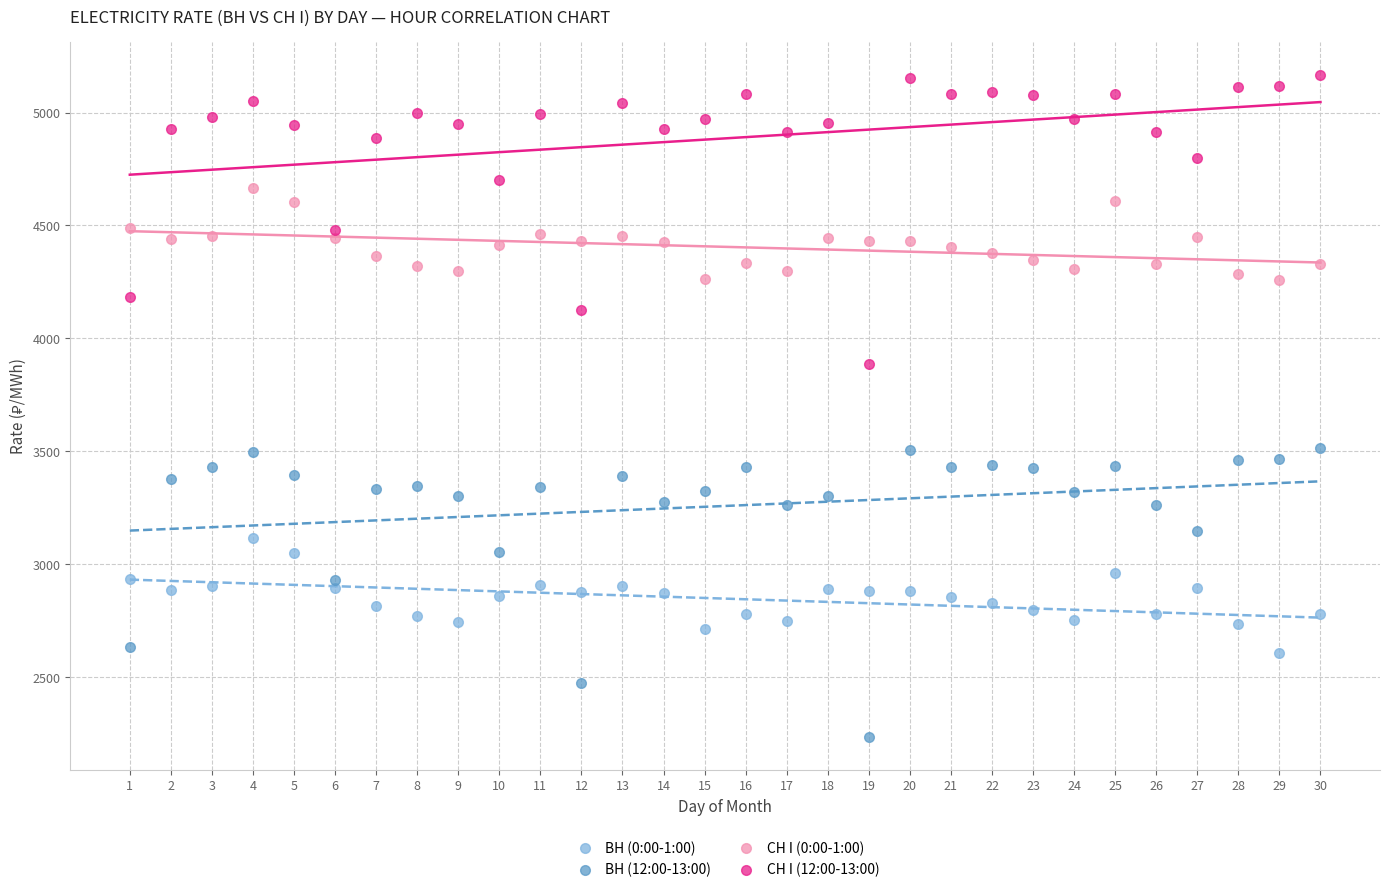

Across all data points, what is the range of X values (max minus min)?

29.0